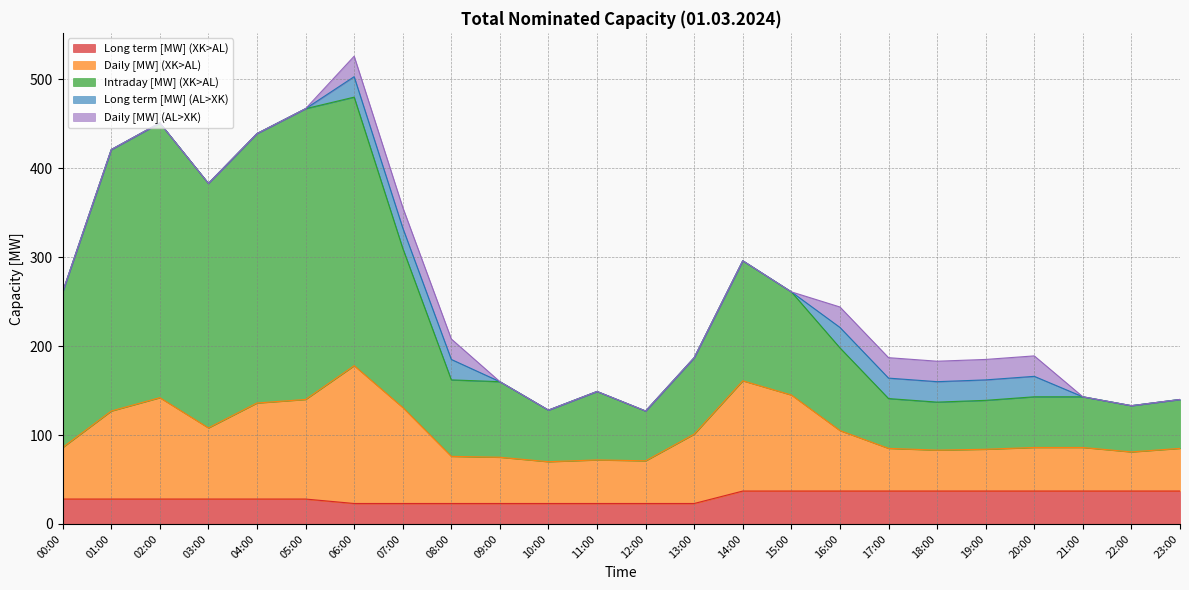

True or false: Long term [MW] (XK>AL) and Intraday [MW] (XK>AL) cross at least once.

False